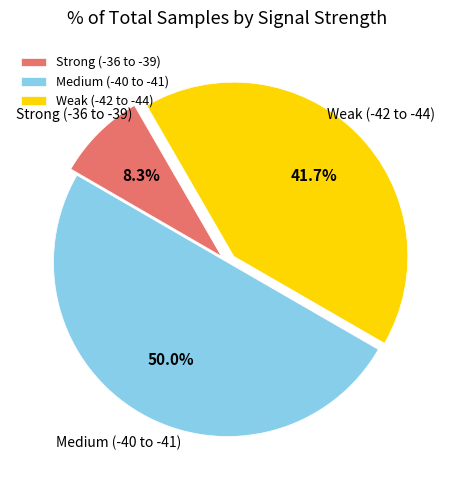

Rank the categories by value from highest to lowest.

Medium (-40 to -41), Weak (-42 to -44), Strong (-36 to -39)